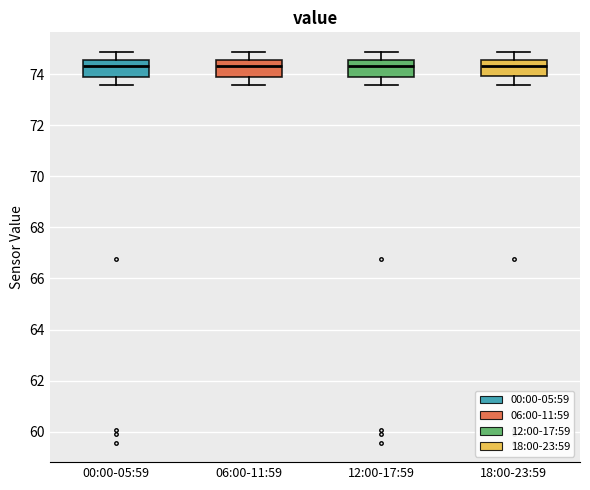

Where is the lower edge of the box for 12:00-17:59 on the y-axis? The values are not printed on the chart, so give them approximately, as read against the axis.

73.8